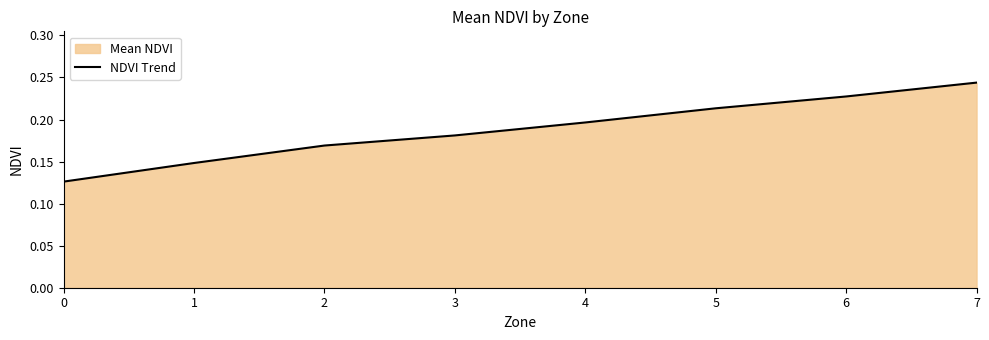

The value at 0 is 0.1. True or false?

True